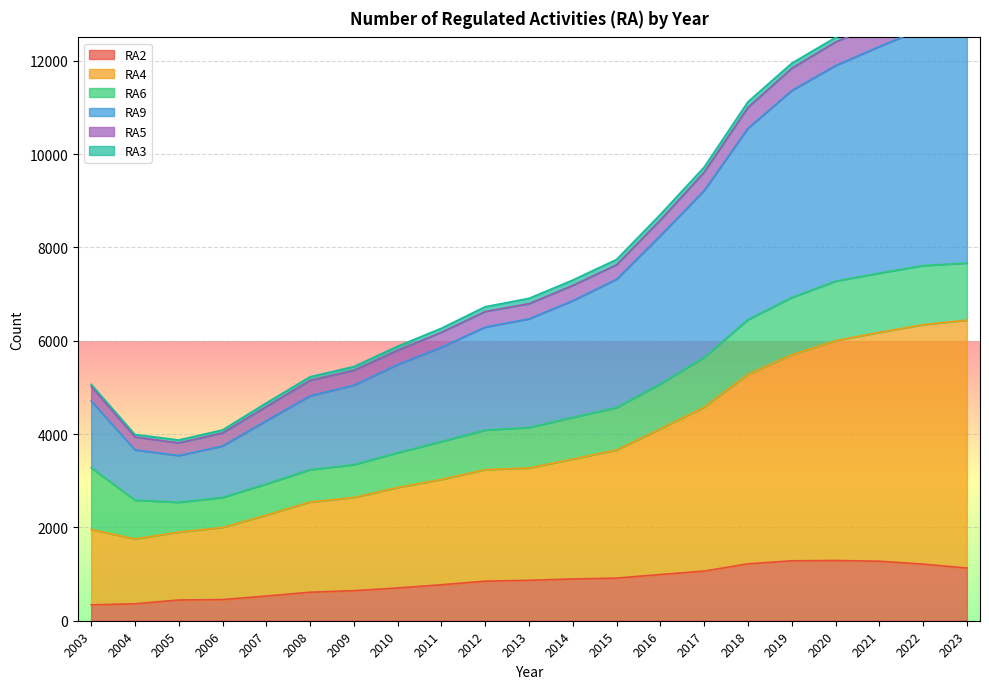

True or false: RA2 has a value of 1440 at 2013.

False